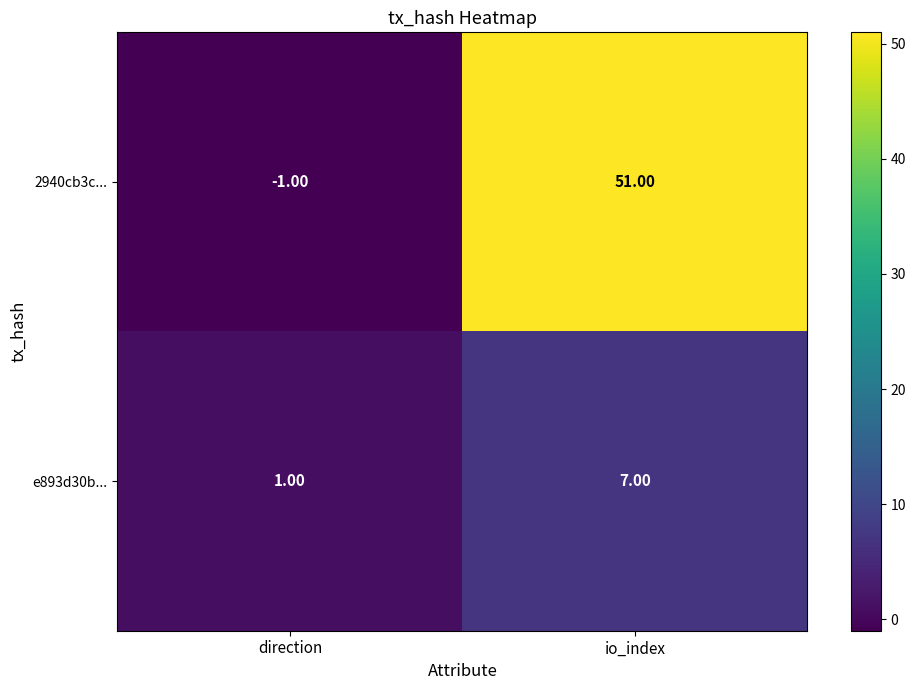

Where is e893d30b... nearest to the value 4?

direction